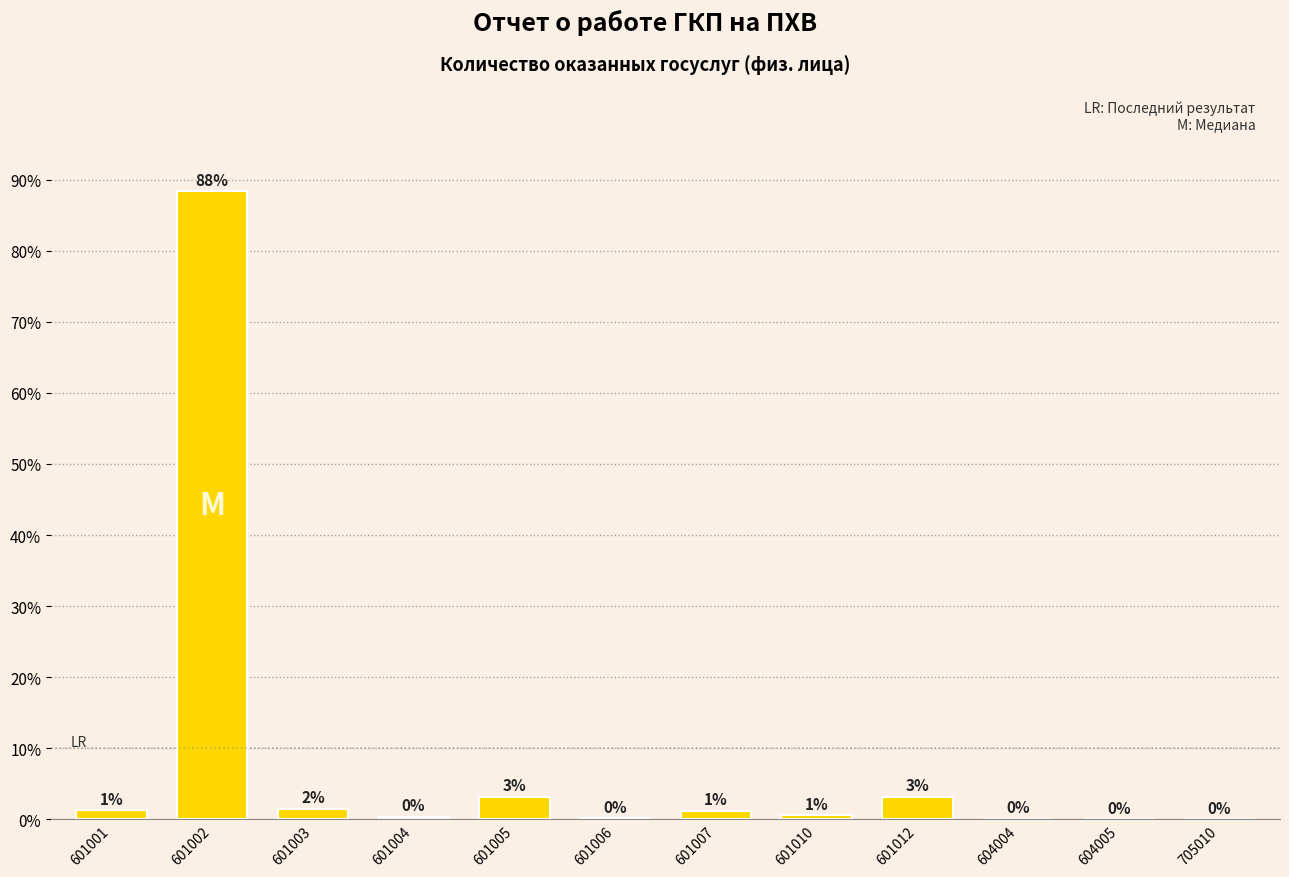

Is it true that the value at 604004 is 0.0?

True